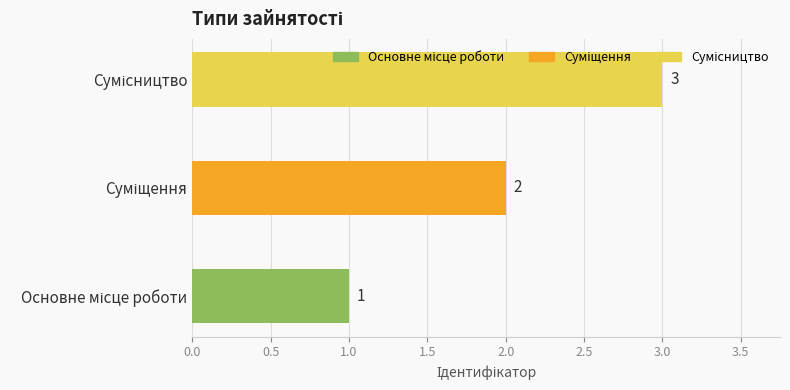

What is the average value?

2